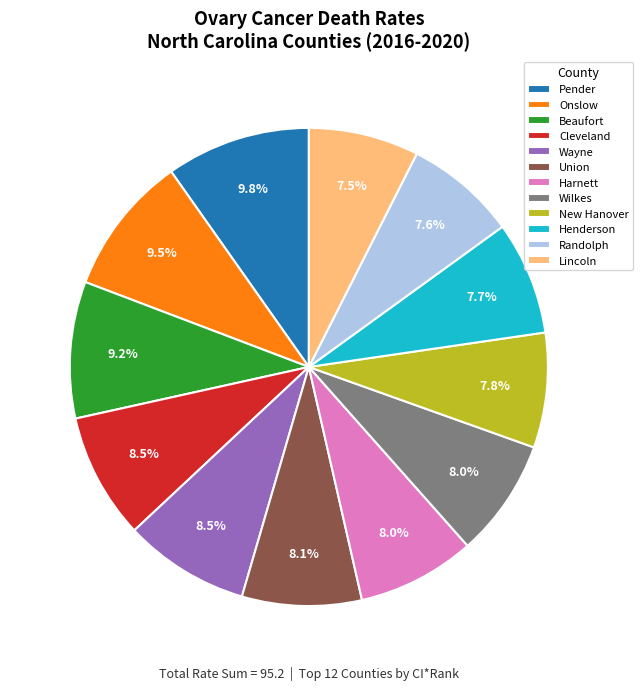

Approximately how many times larger is the value at New Hanover compared to Union?

1.0